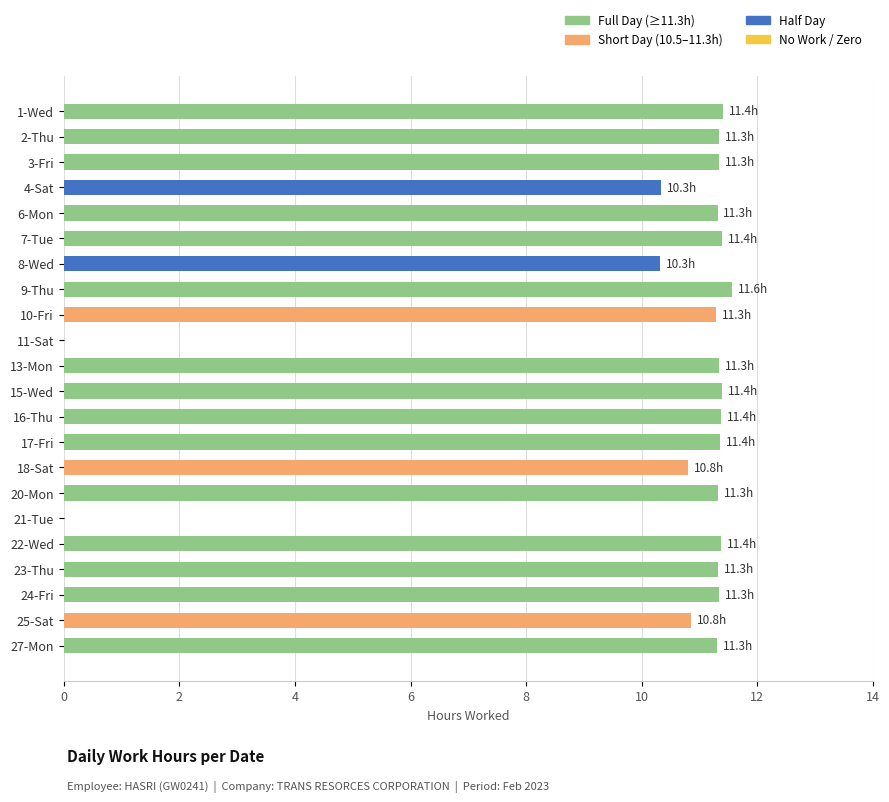

Approximately how many times larger is the value at 6-Mon compared to 2-Thu?

1.0